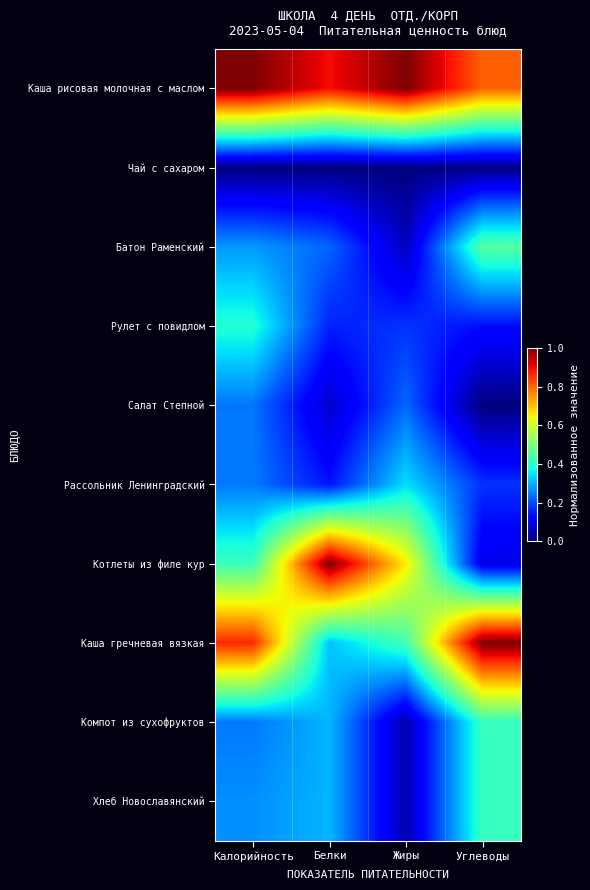

Which series has the largest range (max minus min)?

Котлеты из филе кур